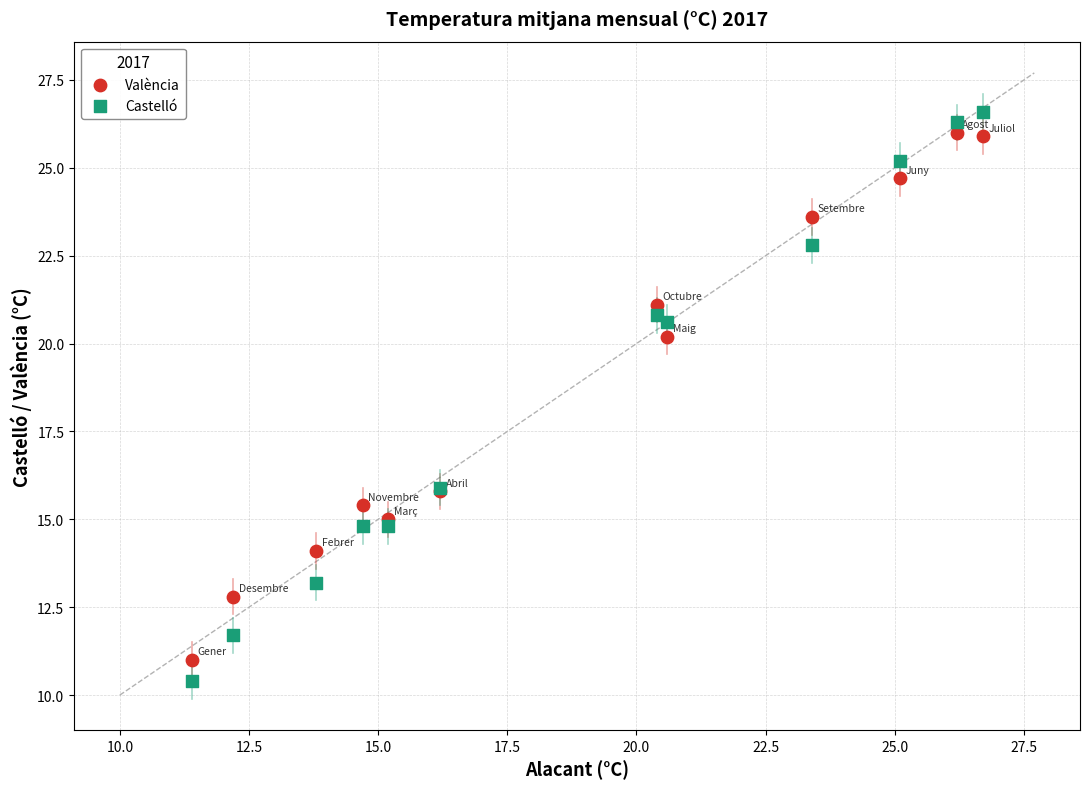

Which series has the widest spread of Y values?

Castelló